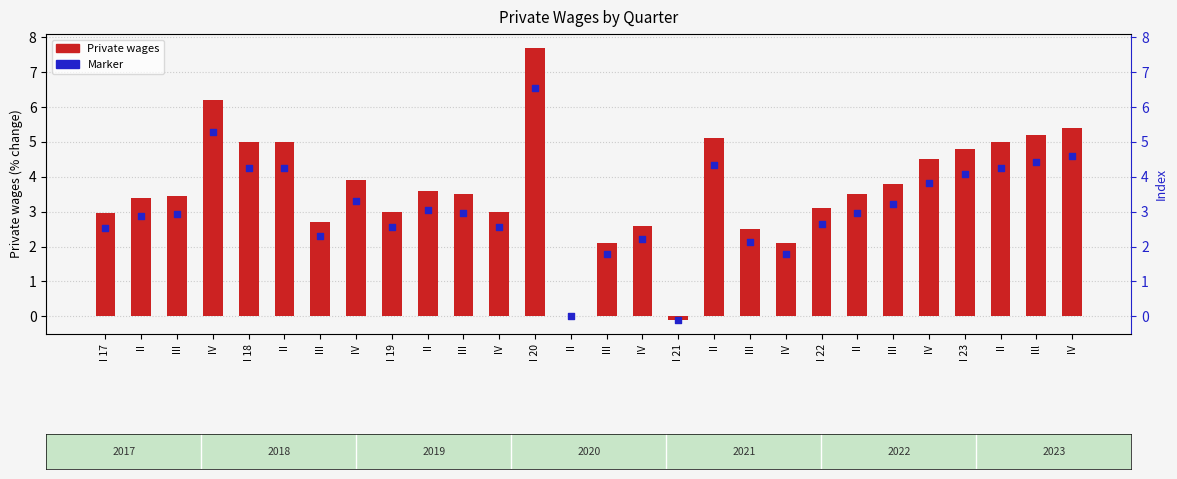

Which series has the largest total across all categories?

Private wages